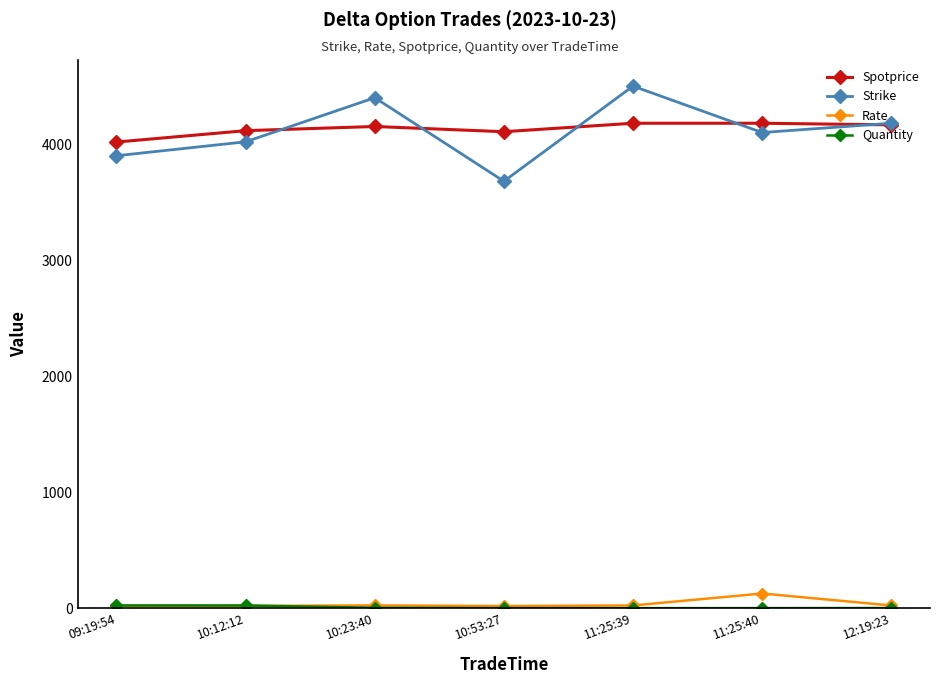

What is the difference between the maximum and minimum values in the Spotprice series?

162.0